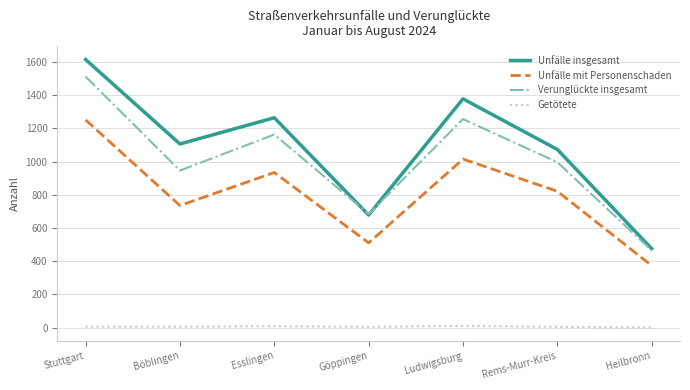

At which category is the sum across all series the highest?

Stuttgart